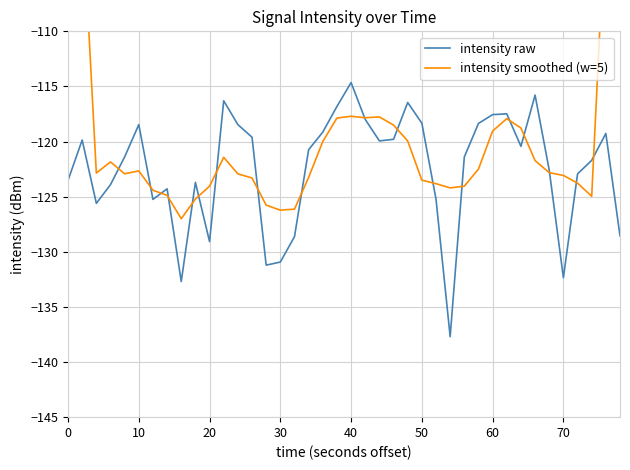

In intensity smoothed (w=5), how many points are lower than both neighbors (excluding endpoints)?

7